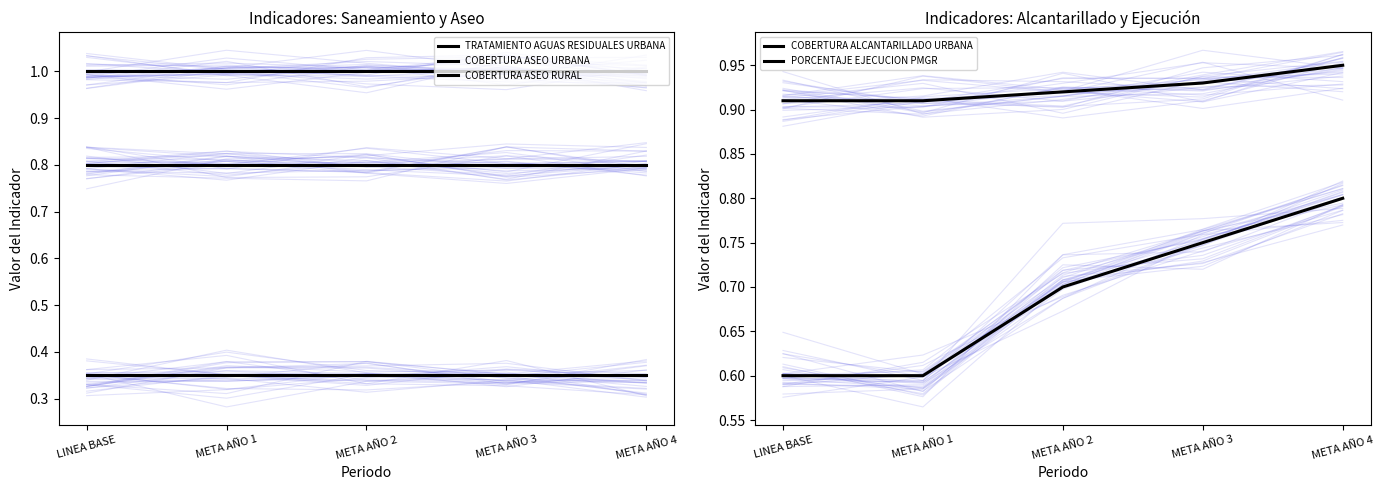

Is this an area chart (filled region under the line)?

No